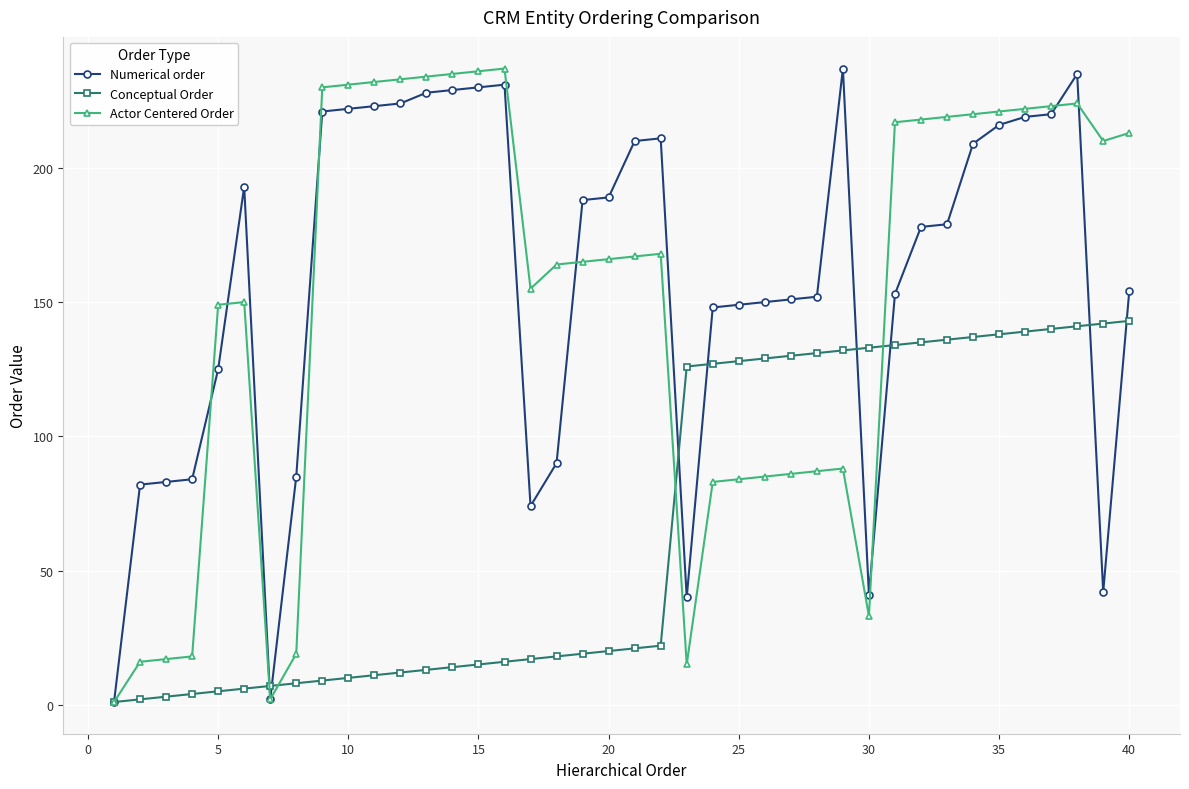

What is the value of the Numerical order point at the 29th from the left?

237